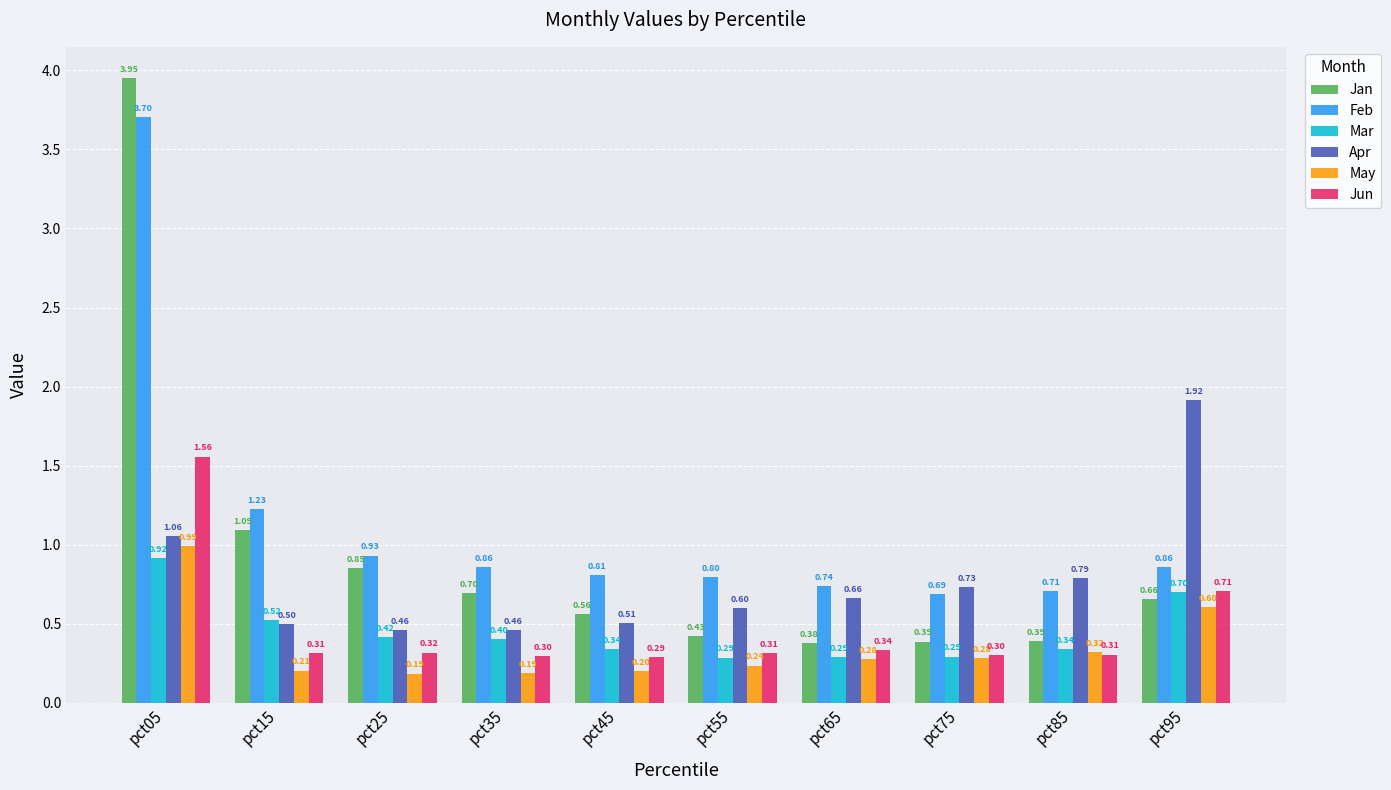

What is the difference between the second highest and minimum values in the May series?

0.4